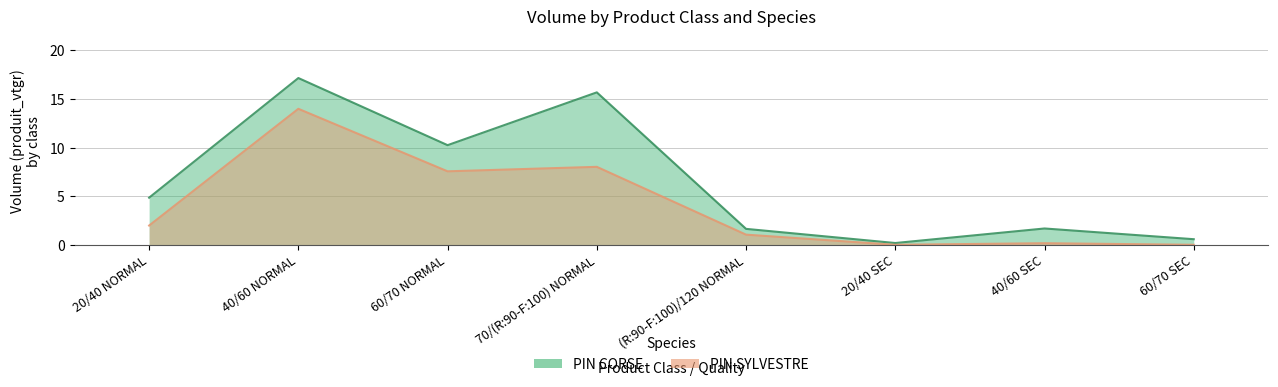

How many data points in PIN SYLVESTRE are less than 1?

3